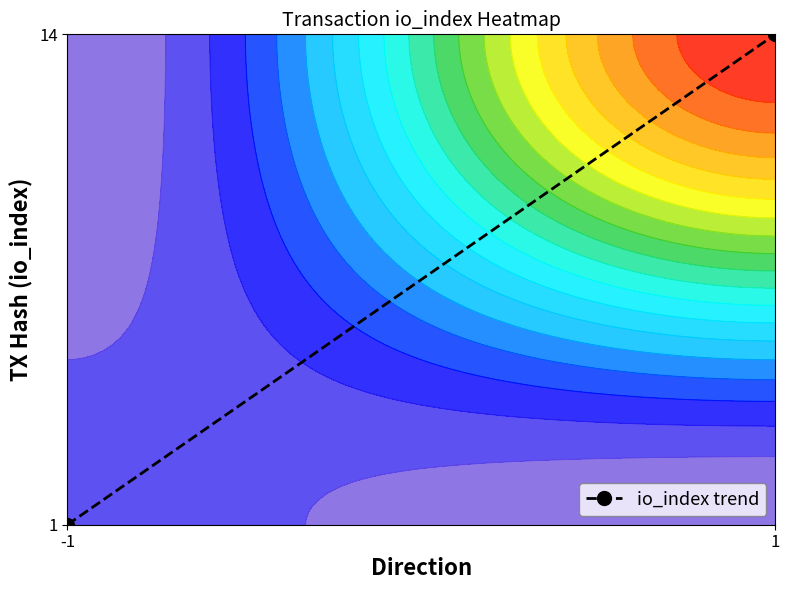

Is it true that the value at -1 is 0?

True